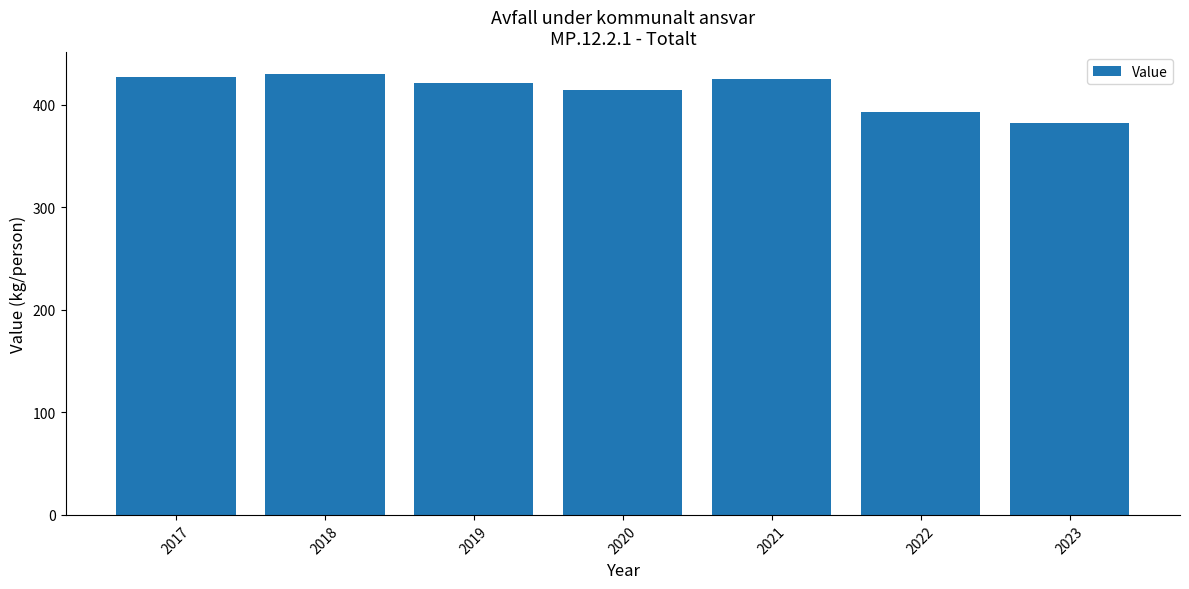

What is the minimum value shown in the chart?

382